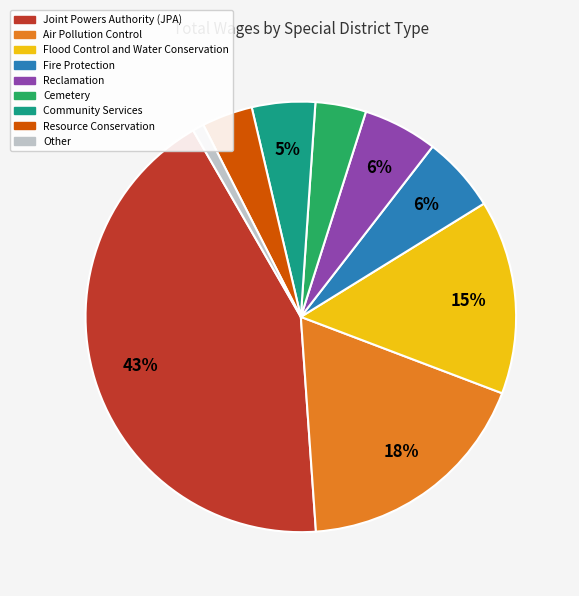

To the nearest percent, what is the average slice percentage?

11%